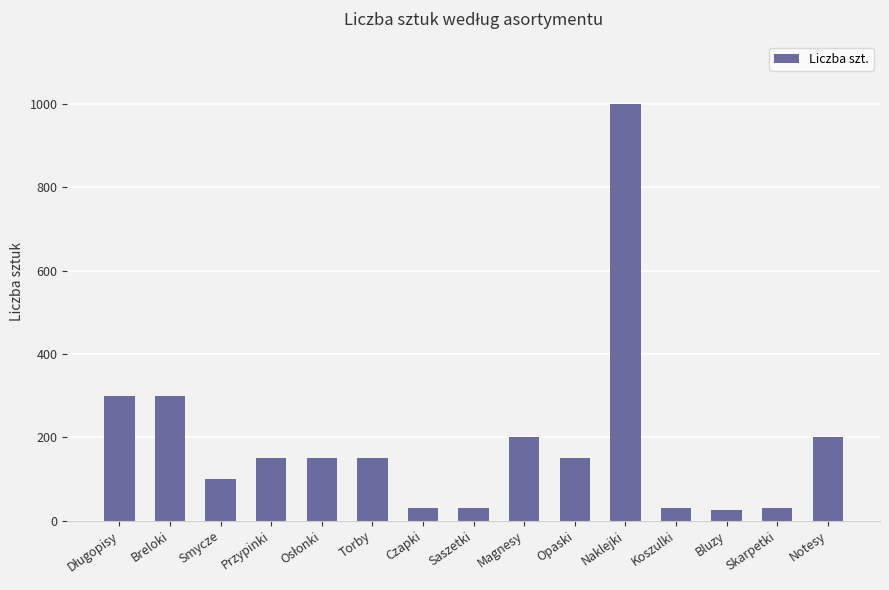

What is the ratio of the value at Koszulki to the value at Smycze?

0.3